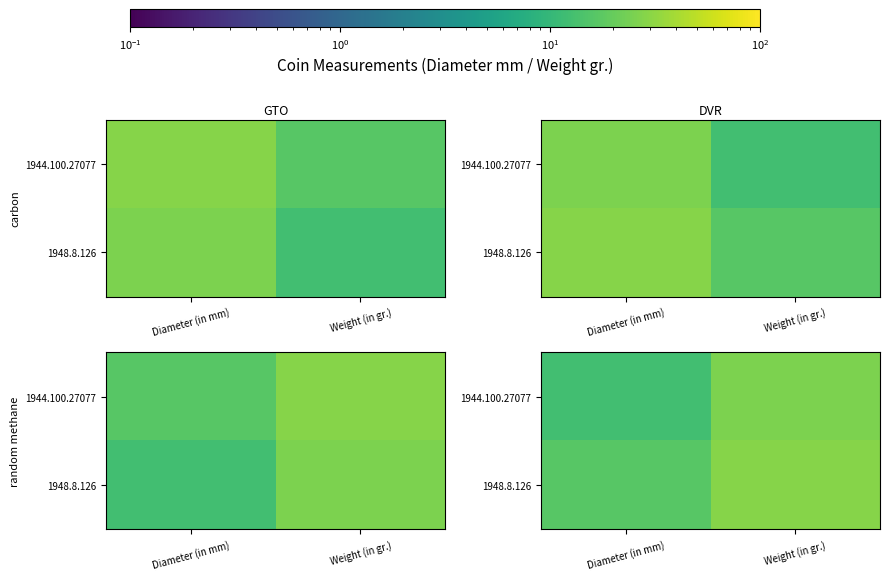

At Weight (in gr.), list the series in order from largest to smallest.

1948.8.126, 1944.100.27077